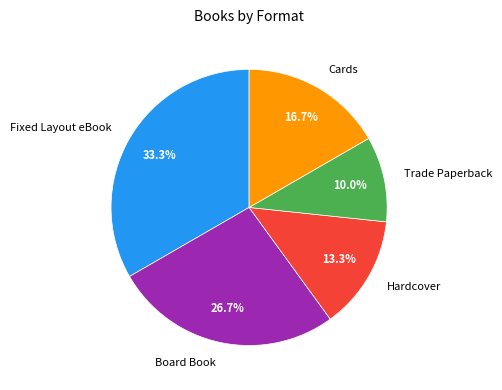

To the nearest percent, what portion does Trade Paperback represent?

10%